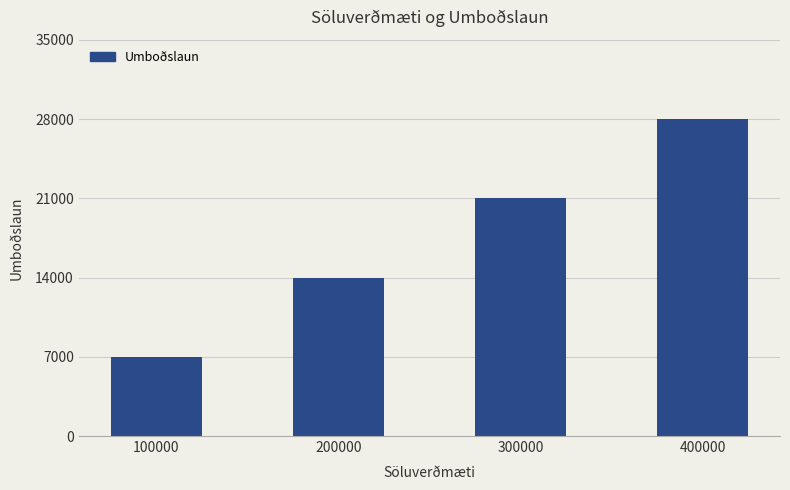

How many values are between 14000 and 28000?

3